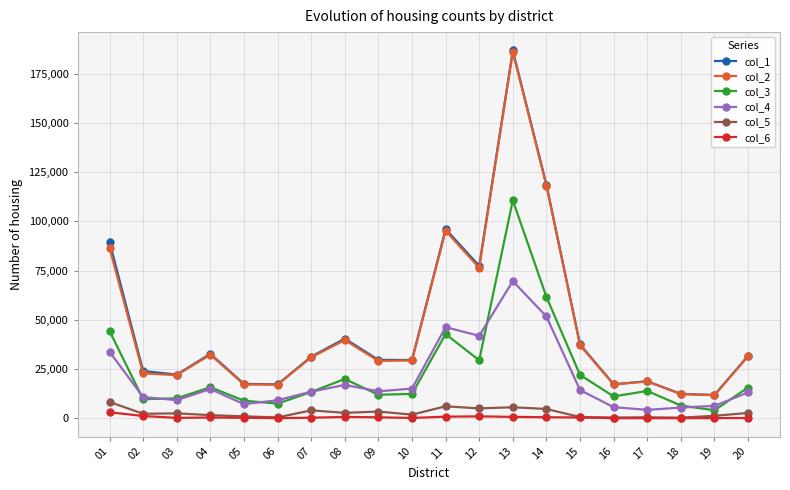

True or false: col_2 has more than 2 points higher than both neighbors.

True